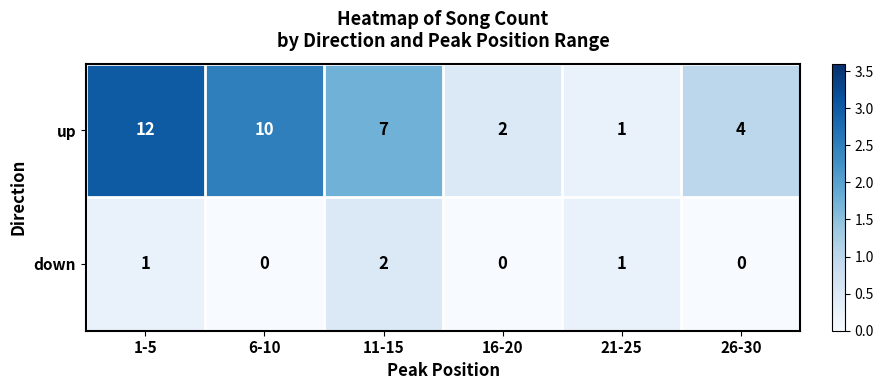

How many values in the down series are below 1?

3